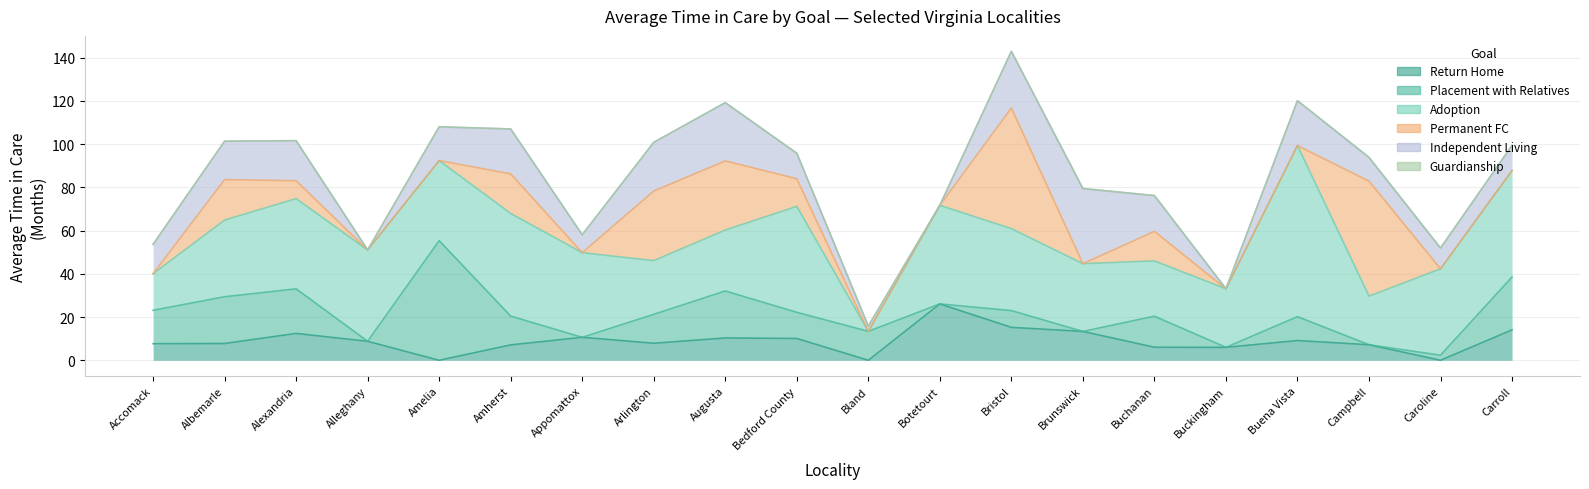

Reading right to left, list all the values displayed in this chart.

Return Home: Carroll=14.1	Caroline=0.0	Campbell=7.2	Buena Vista=9.1	Buckingham=6.0	Buchanan=6.0	Brunswick=13.3	Bristol=15.2	Botetourt=26.1	Bland=0.0	Bedford County=10.1	Augusta=10.3	Arlington=7.9	Appomattox=10.6	Amherst=7.1	Amelia=0.0	Alleghany=8.8	Alexandria=12.4	Albemarle=7.8	Accomack=7.7
Placement with Relatives: Carroll=24.4	Caroline=2.3	Campbell=0.0	Buena Vista=11.1	Buckingham=0.0	Buchanan=14.3	Brunswick=0.0	Bristol=7.8	Botetourt=0.0	Bland=13.4	Bedford County=12.1	Augusta=21.7	Arlington=13.4	Appomattox=0.0	Amherst=13.3	Amelia=55.3	Alleghany=0.0	Alexandria=20.6	Albemarle=21.6	Accomack=15.4
Adoption: Carroll=49.3	Caroline=40.0	Campbell=22.5	Buena Vista=79.1	Buckingham=27.1	Buchanan=25.6	Brunswick=31.4	Bristol=37.9	Botetourt=45.6	Bland=0.0	Bedford County=49.0	Augusta=28.2	Arlington=24.8	Appomattox=39.2	Amherst=47.5	Amelia=37.0	Alleghany=42.2	Alexandria=41.7	Albemarle=35.5	Accomack=16.9
Permanent FC: Carroll=0.0	Caroline=0.0	Campbell=53.2	Buena Vista=0.0	Buckingham=0.0	Buchanan=13.7	Brunswick=0.0	Bristol=55.8	Botetourt=0.0	Bland=0.0	Bedford County=12.8	Augusta=32.0	Arlington=32.2	Appomattox=0.0	Amherst=18.3	Amelia=0.0	Alleghany=0.0	Alexandria=8.3	Albemarle=18.7	Accomack=0.0
Independent Living: Carroll=11.6	Caroline=9.6	Campbell=11.0	Buena Vista=20.8	Buckingham=0.0	Buchanan=16.6	Brunswick=34.7	Bristol=26.2	Botetourt=0.0	Bland=2.4	Bedford County=11.8	Augusta=26.9	Arlington=22.5	Appomattox=8.3	Amherst=20.8	Amelia=15.6	Alleghany=0.0	Alexandria=18.5	Albemarle=17.8	Accomack=13.6
Guardianship: Carroll=0.0	Caroline=0.0	Campbell=0.0	Buena Vista=0.0	Buckingham=0.0	Buchanan=0.0	Brunswick=0.0	Bristol=0.0	Botetourt=0.0	Bland=0.0	Bedford County=0.0	Augusta=0.0	Arlington=0.0	Appomattox=0.0	Amherst=0.0	Amelia=0.0	Alleghany=0.0	Alexandria=0.0	Albemarle=0.0	Accomack=0.0